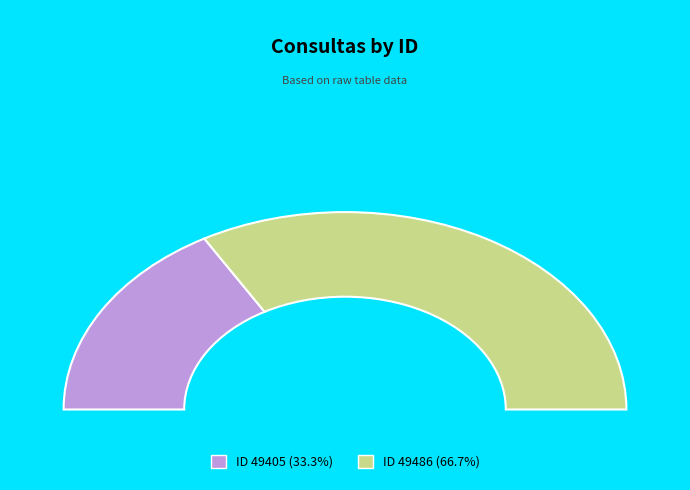

What is the largest slice in the pie chart?

49486